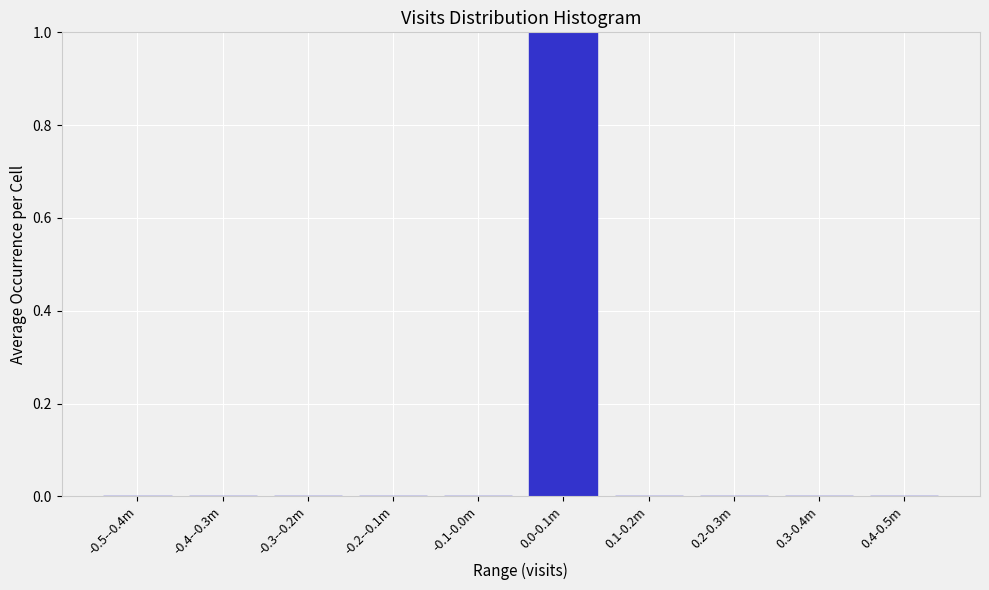

Reading left to right, what are all the values shown in this chart?

-0.5--0.4m=0	-0.4--0.3m=0	-0.3--0.2m=0	-0.2--0.1m=0	-0.1-0.0m=0	0.0-0.1m=1	0.1-0.2m=0	0.2-0.3m=0	0.3-0.4m=0	0.4-0.5m=0